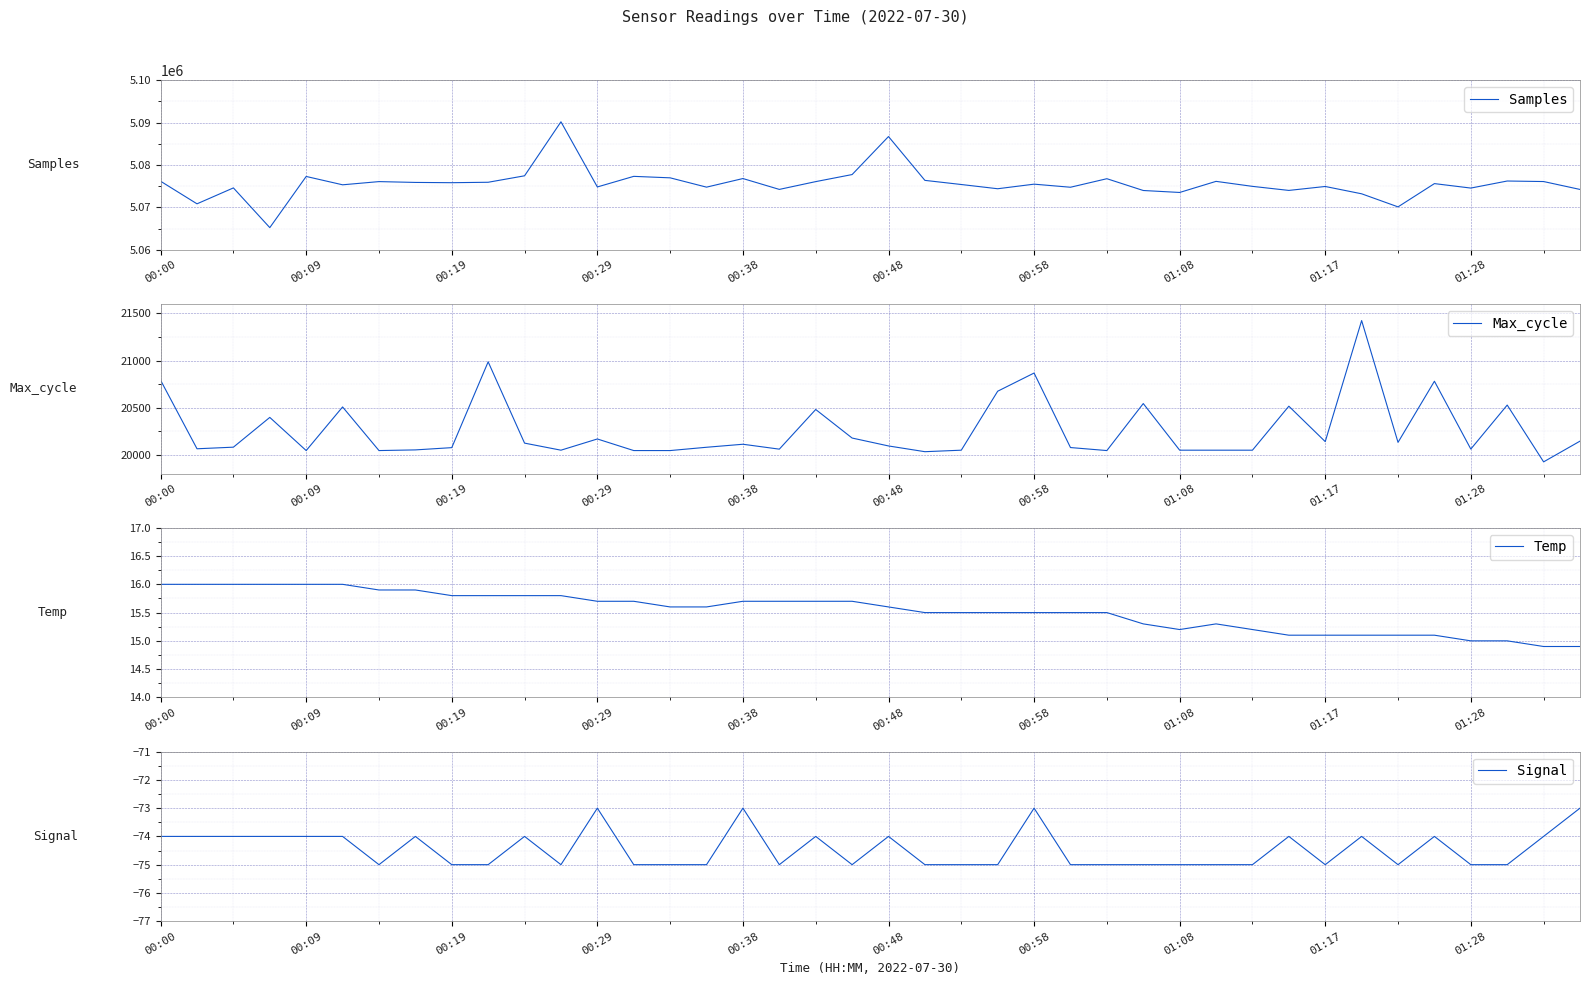

Which series has the widest spread of values?

Samples